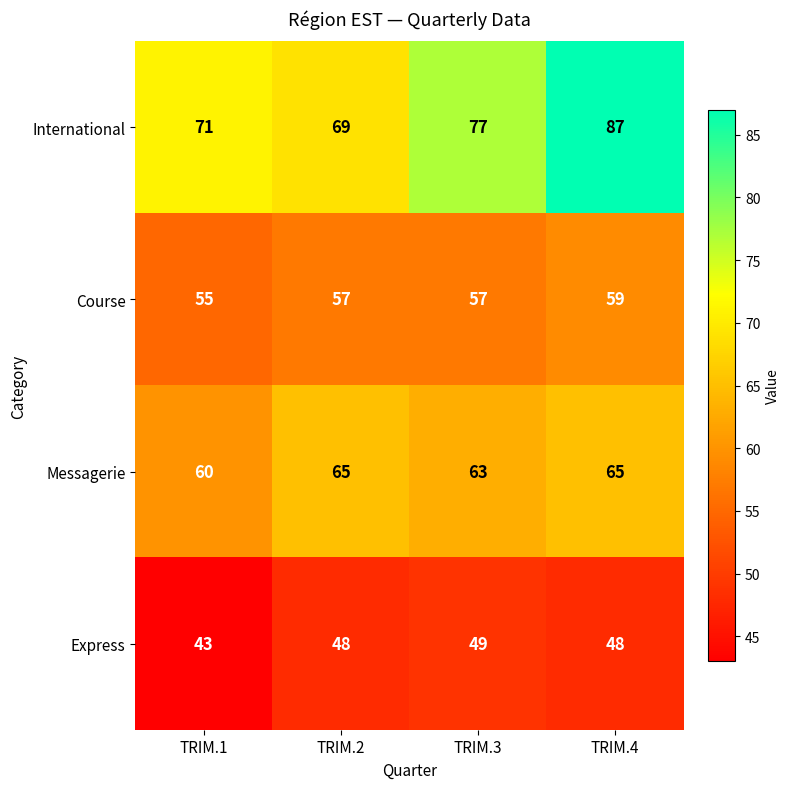

What is the total value across all series at TRIM.3?

246